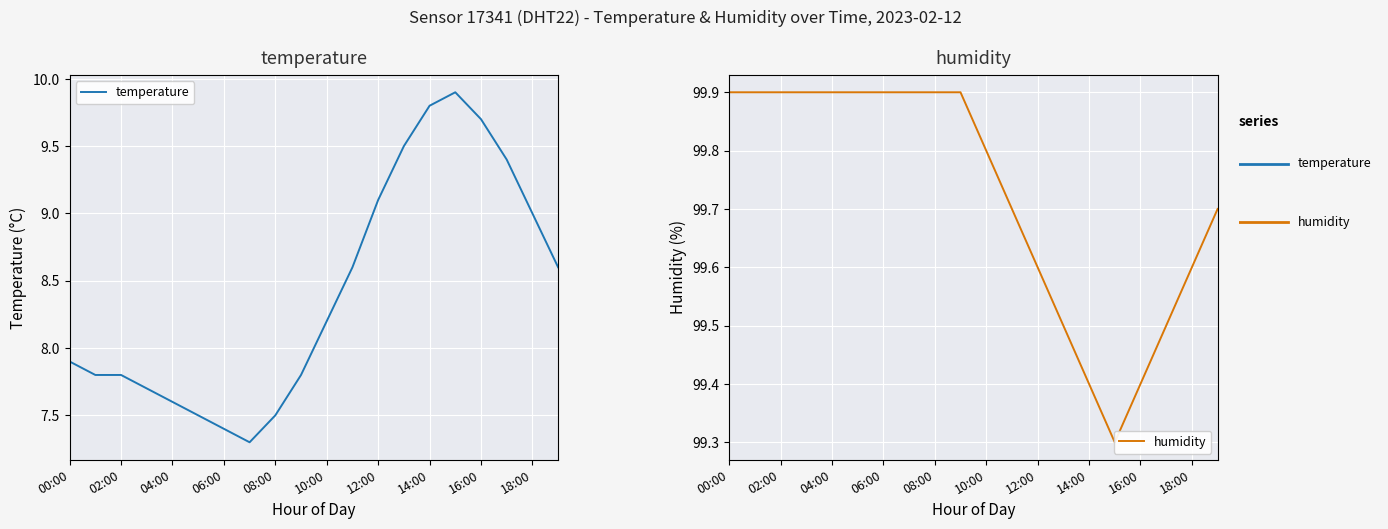

Is it true that temperature equals 2.2 at 04:00?

False